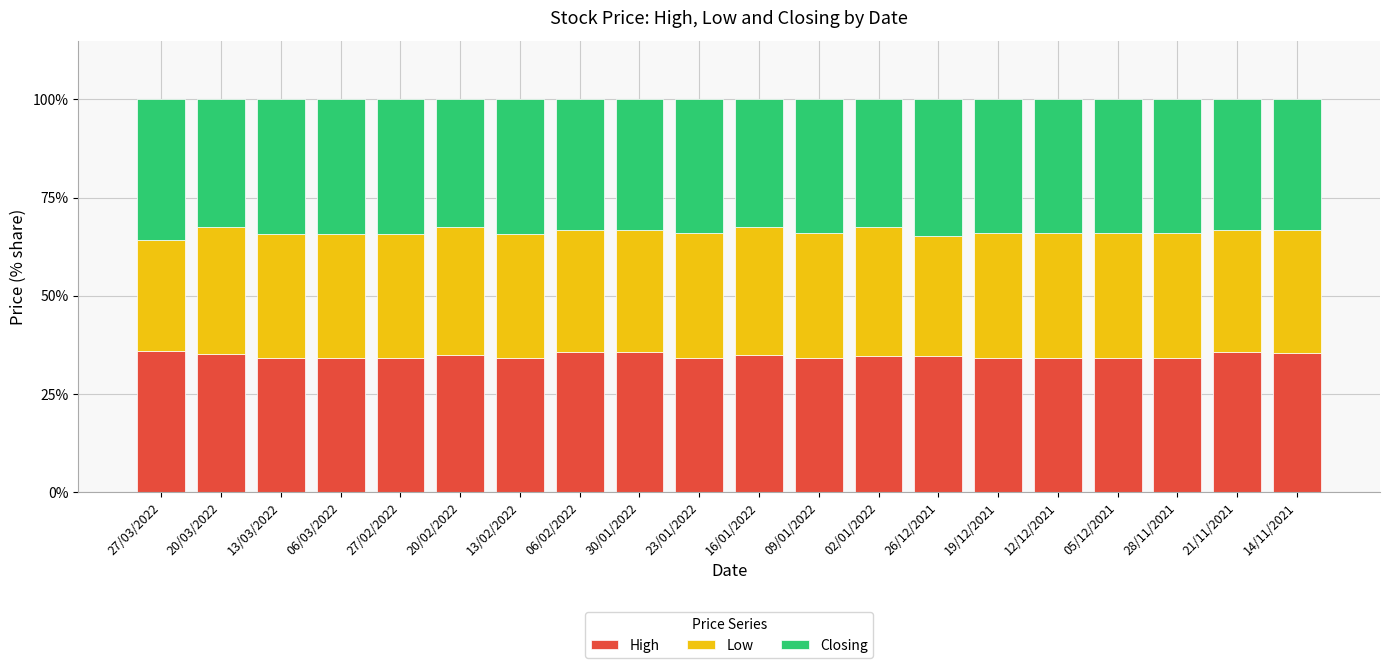

How many distinct data groups are displayed?

3